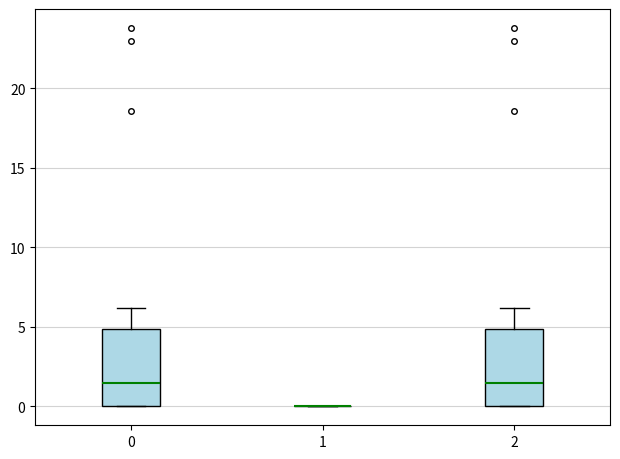

Reading left to right, transcribe this box plot: for each box, give where its median line is, the range the box spans, and where its two whiskers end, as read against the y-axis. The values are not printed on the chart, so give them approximately, as read against the axis.

0: median 1.5, box 0.0 to 5.0, whiskers 0.0 to 6.0
1: box collapsed to a line at 0.0, whiskers 0.0 to 0.0
2: median 1.5, box 0.0 to 5.0, whiskers 0.0 to 6.0